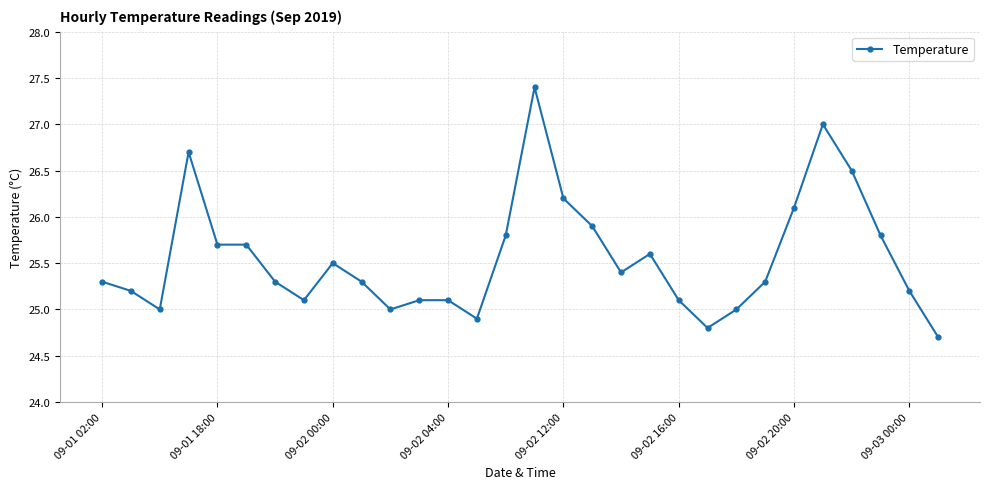

Reading left to right, list all the values displayed in this chart.

25.3	25.2	25.0	26.7	25.7	25.7	25.3	25.1	25.5	25.3	25.0	25.1	25.1	24.9	25.8	27.4	26.2	25.9	25.4	25.6	25.1	24.8	25.0	25.3	26.1	27.0	26.5	25.8	25.2	24.7